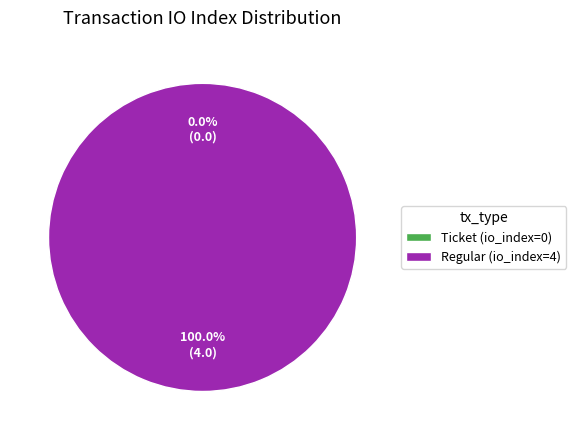

Rank the categories by value from lowest to highest.

Ticket (io_index=0), Regular (io_index=4)